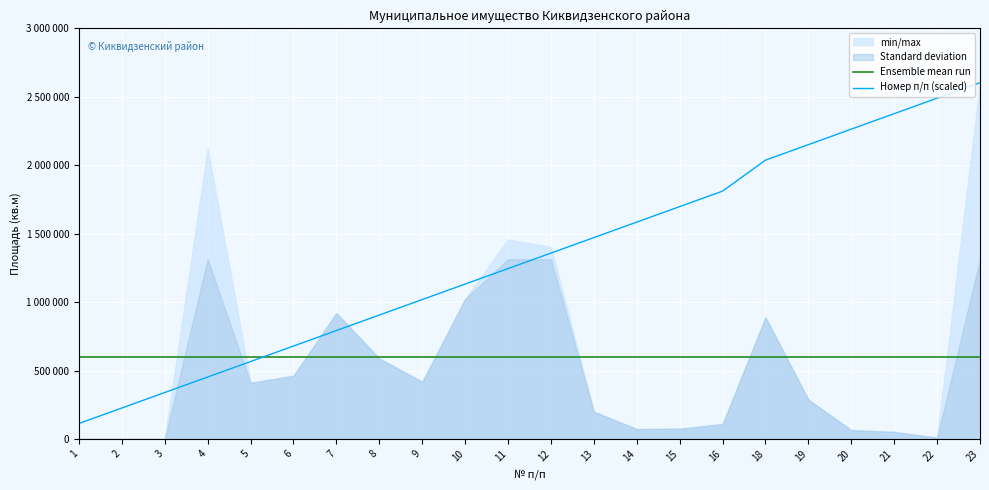

How many times do Номер п/п (scaled) and Ensemble mean run cross each other?

1